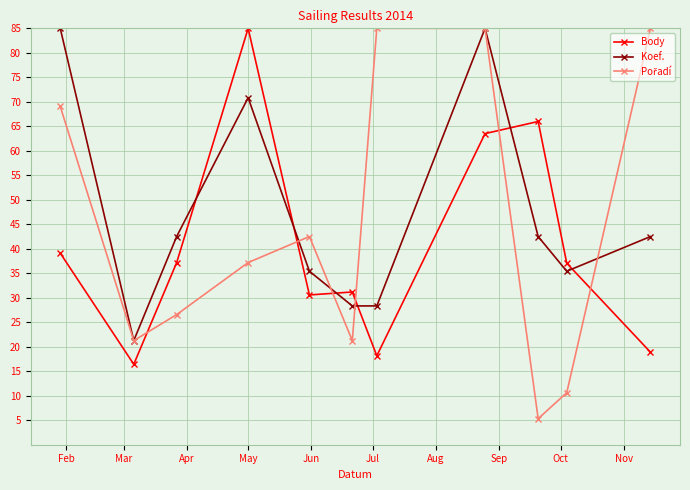

In Koef., how many points are higher than both neighbors (excluding endpoints)?

2